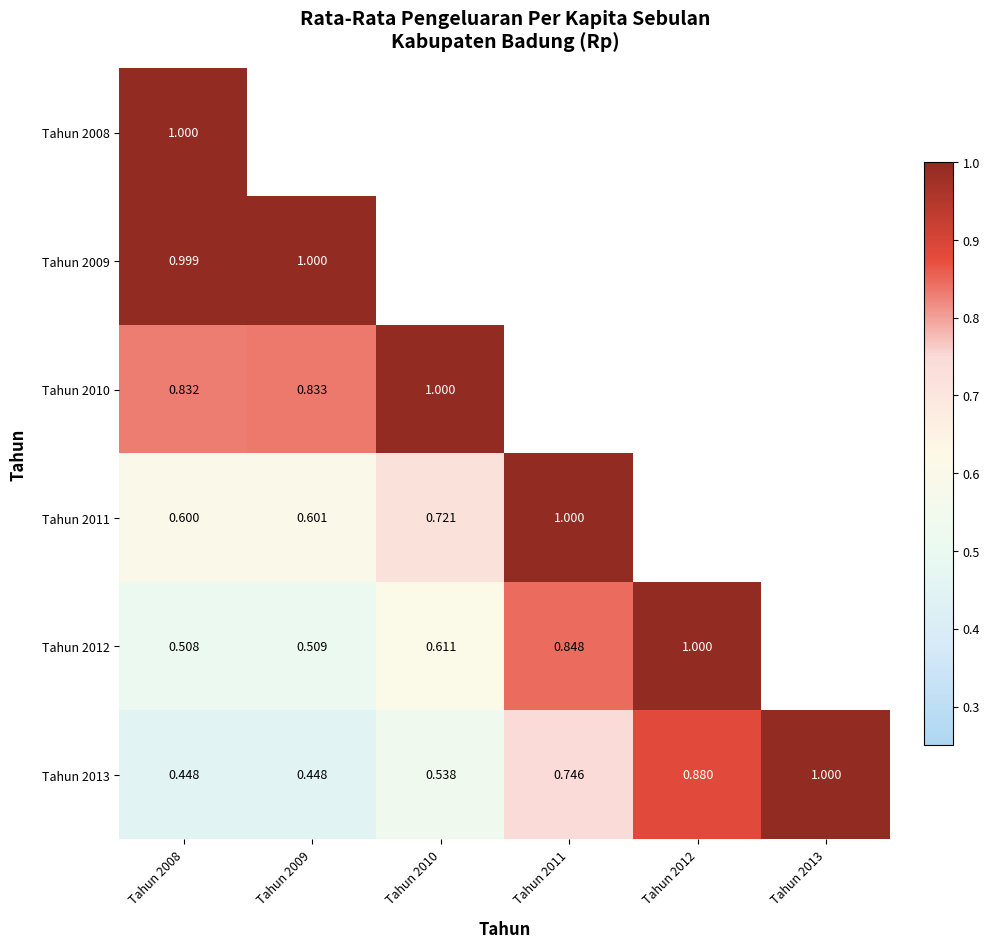

Which series has the largest total across all categories?

Tahun 2013